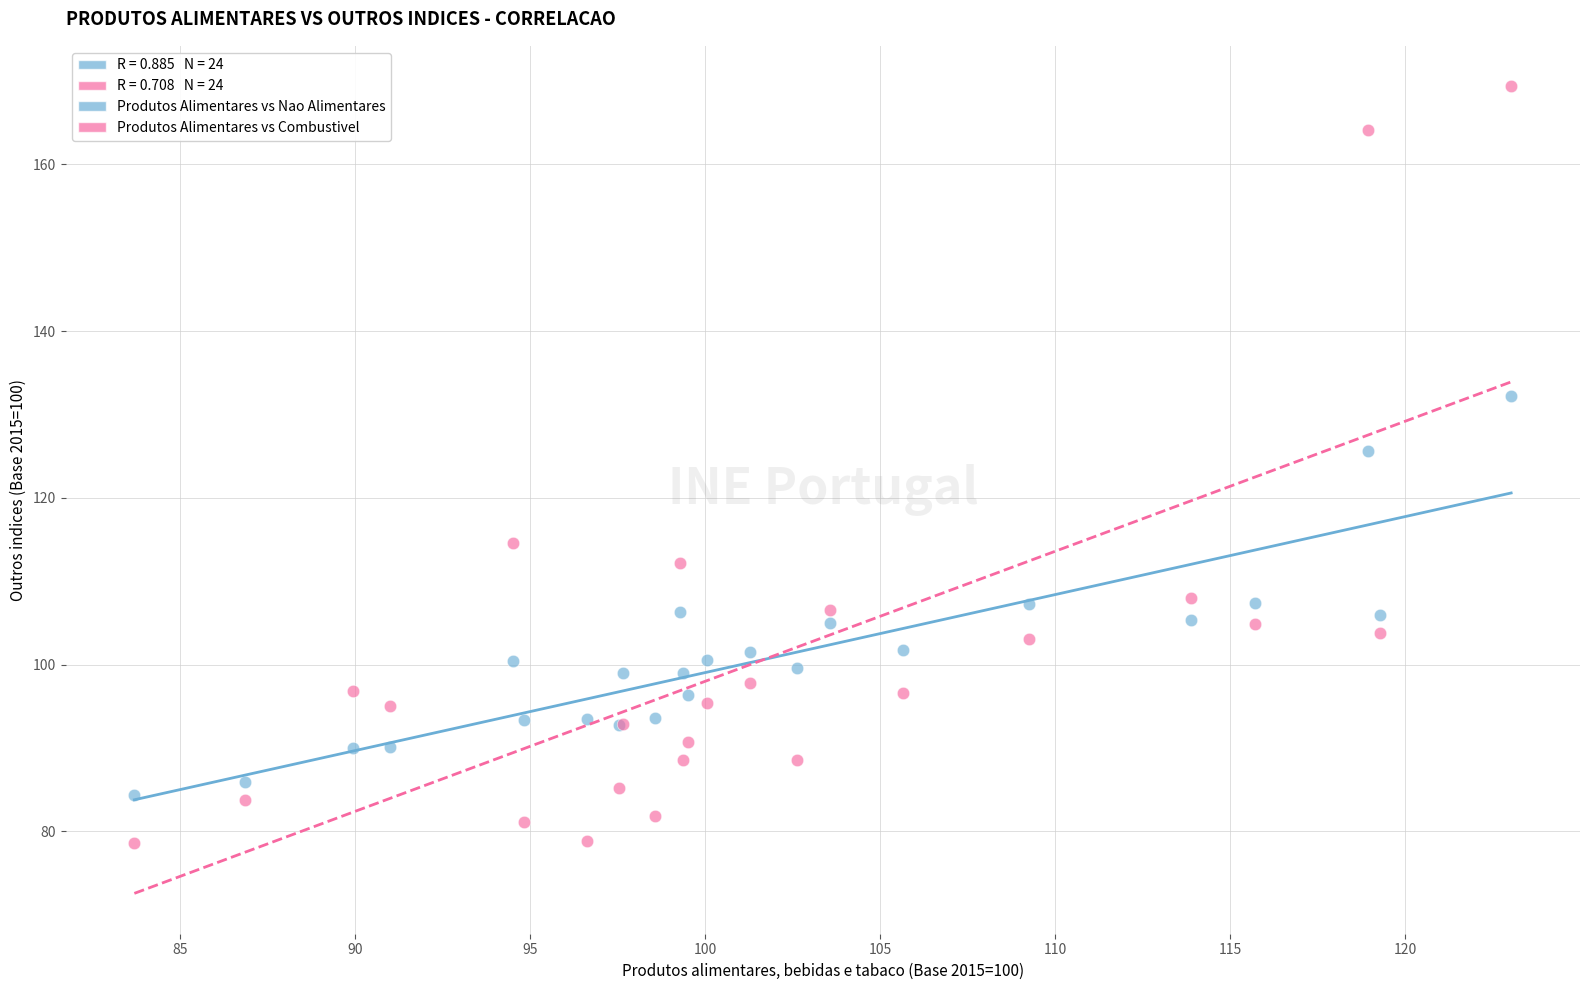

Which series reaches the maximum Y coordinate?

Produtos Alimentares vs Combustivel